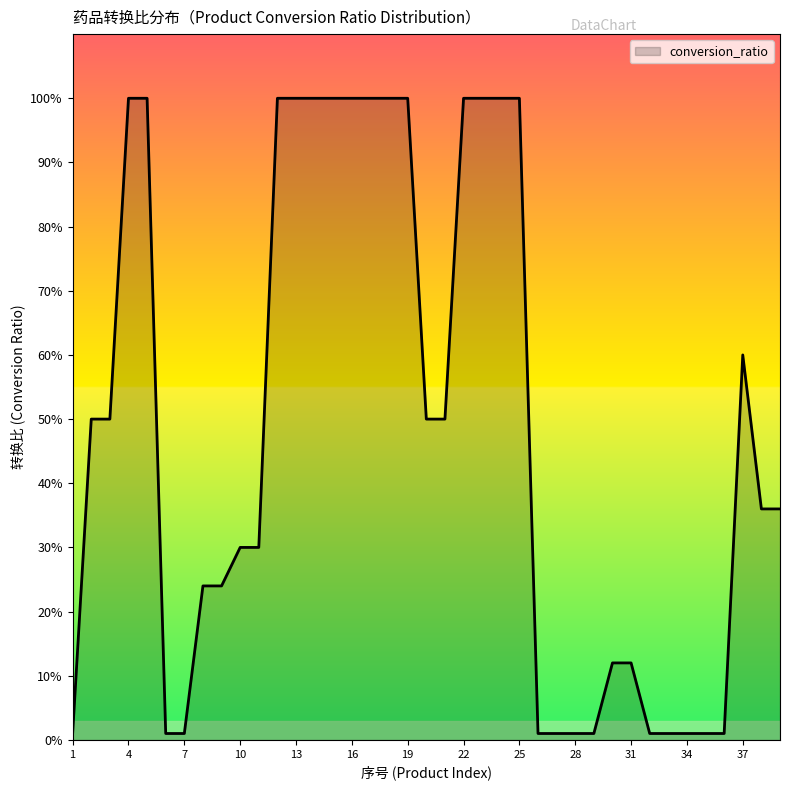

How many lines are shown in the chart?

1